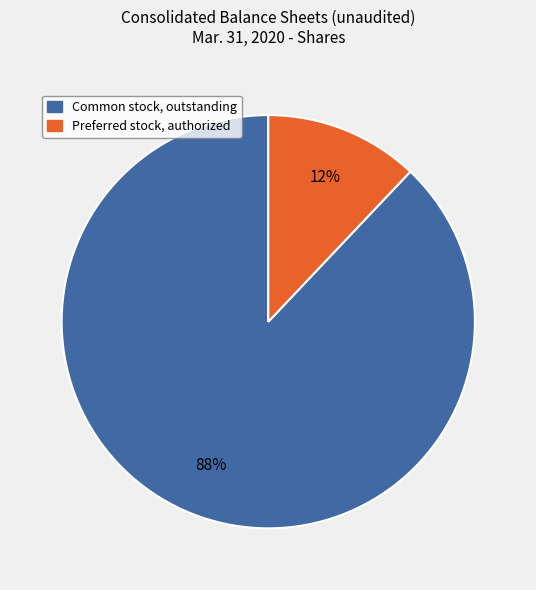

Does any single category account for the majority?

Yes